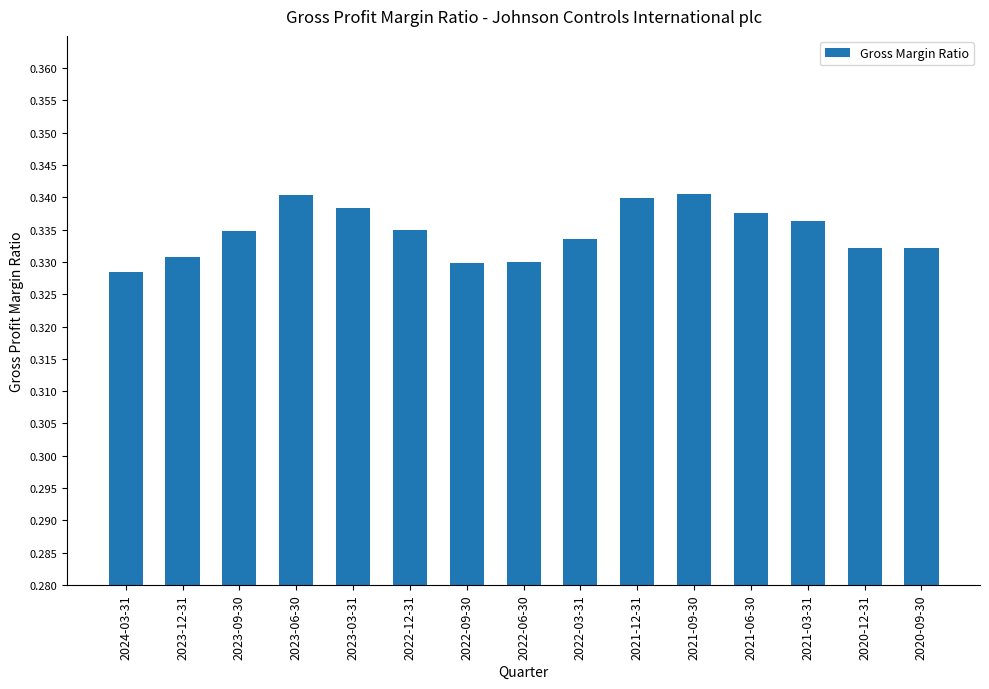

What position from the left is 2023-09-30?

3